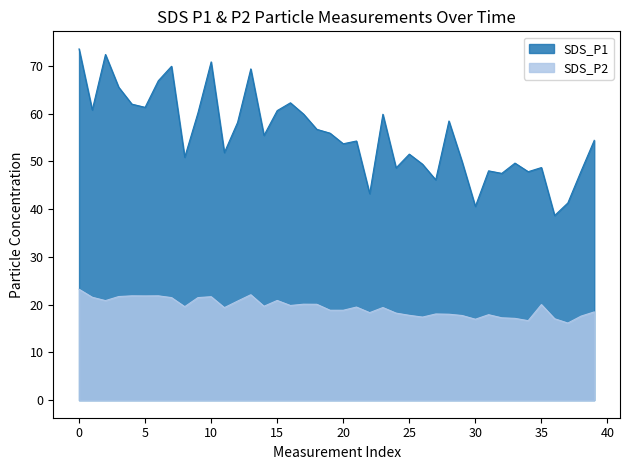

True or false: SDS_P2 and SDS_P1 cross at least once.

False